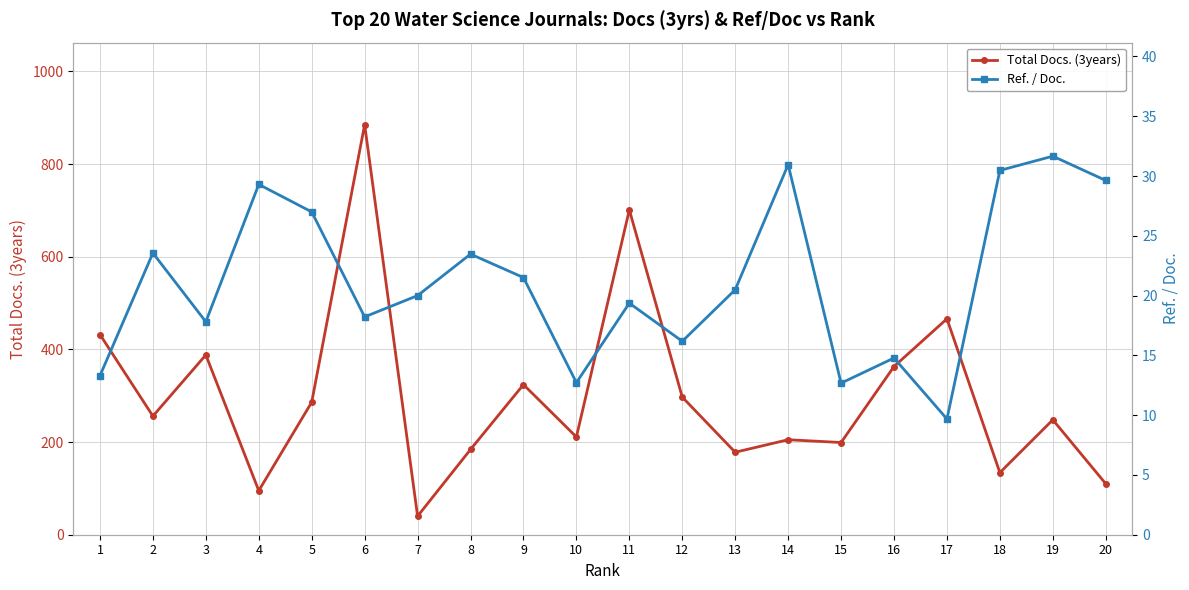

True or false: Ref. / Doc. and Total Docs. (3years) intersect in this chart.

False